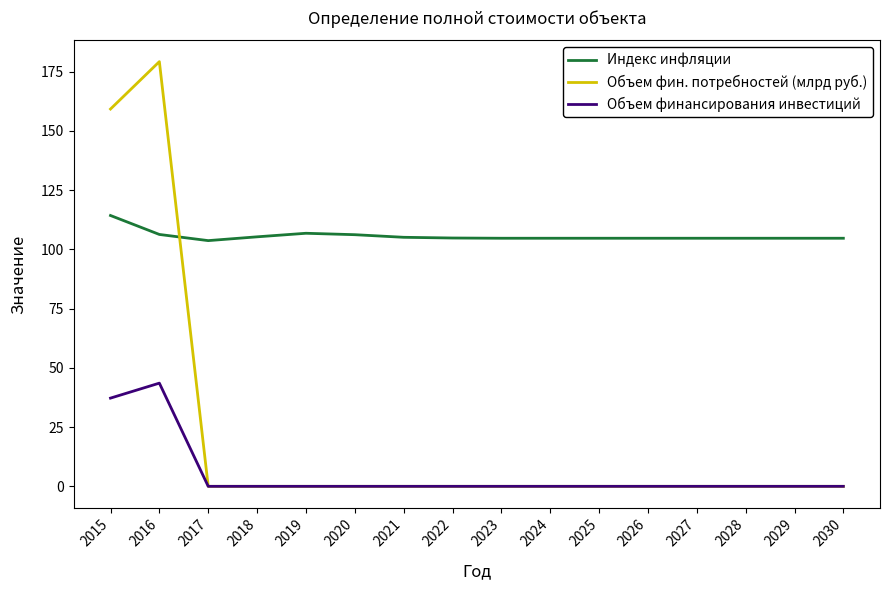

What is the difference between the maximum and second lowest values in the Индекс инфляции series?

9.6